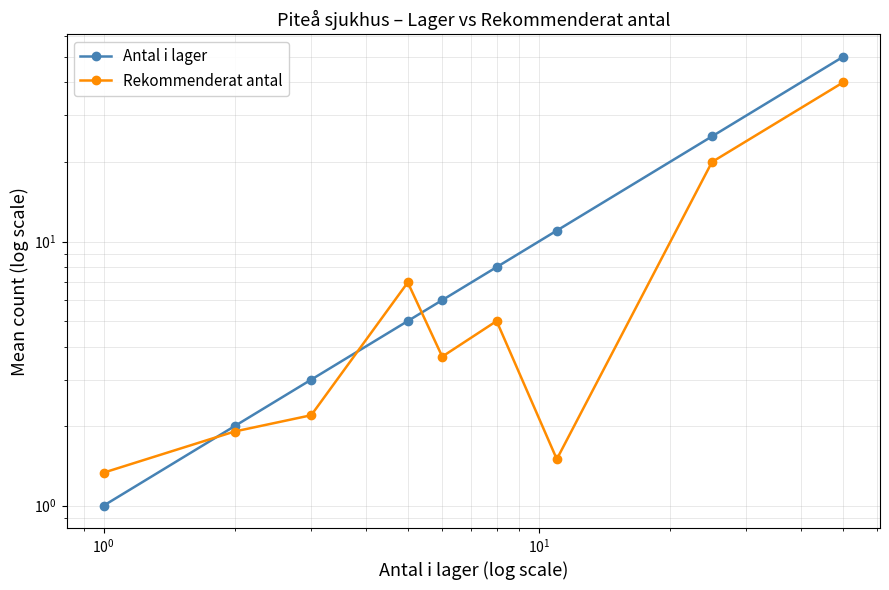

What is the value of the Rekommenderat antal point at the 2nd from the left?

1.9